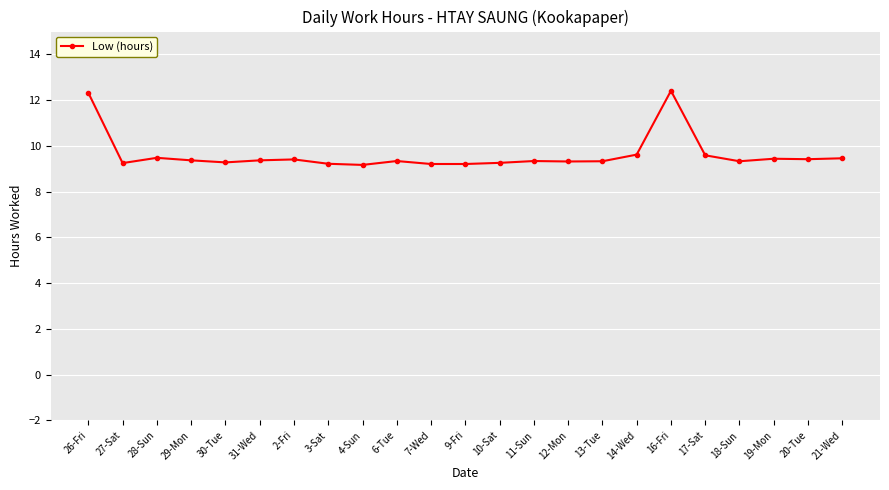

What is the smallest value displayed?

9.2